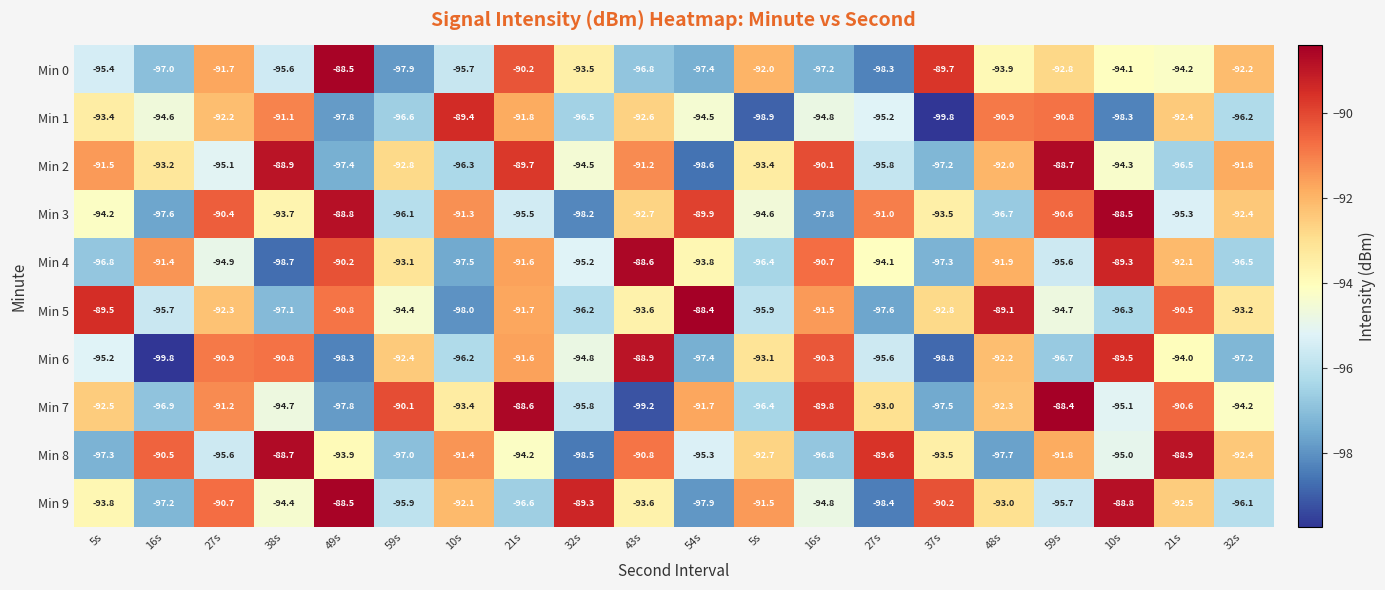

Which has a higher value, 10s or 21s?

10s